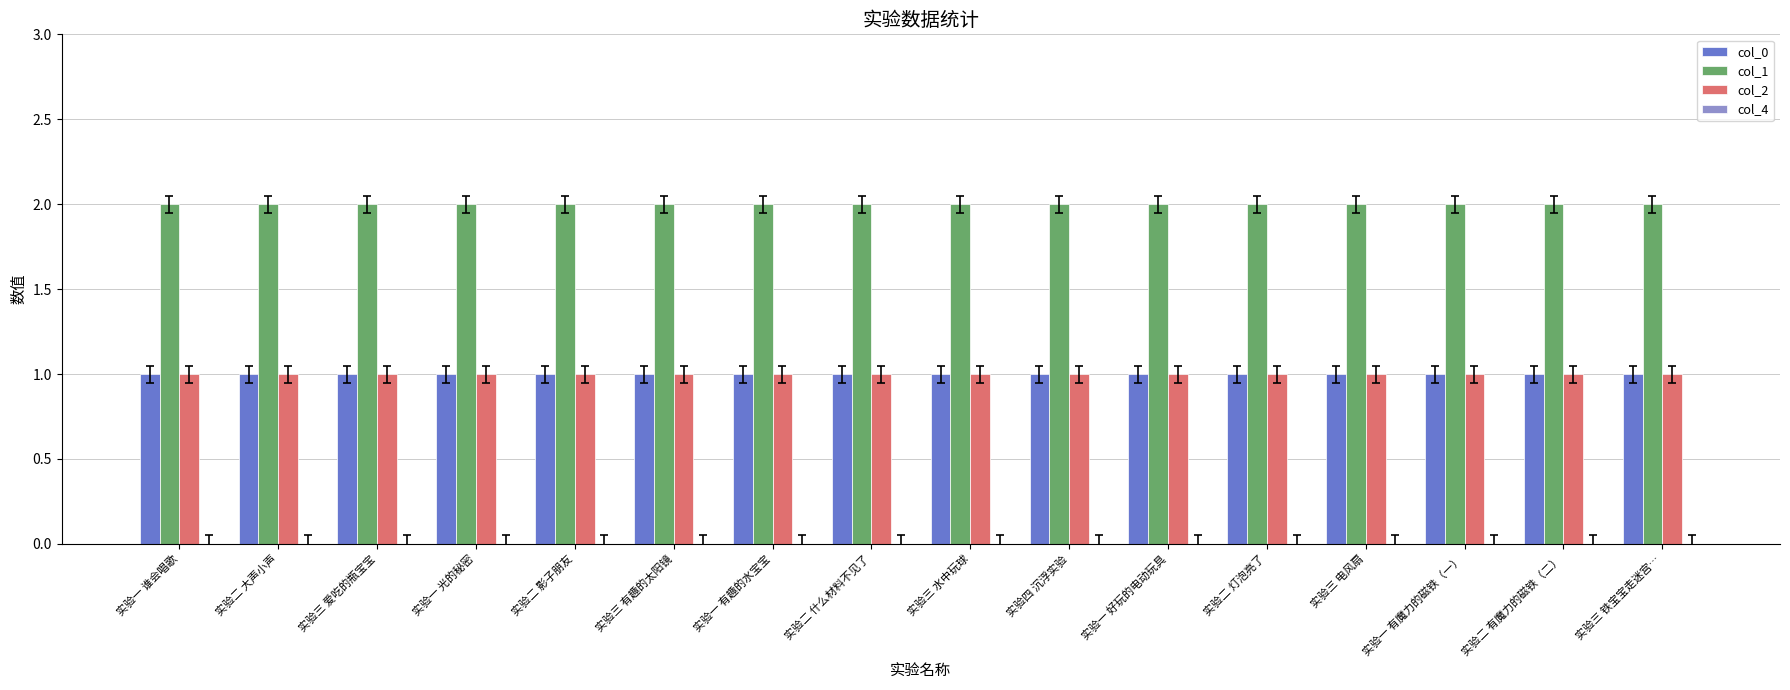

Is the value of col_1 at 实验四 沉浮实验 greater than the value of col_2 at 实验一 好玩的电动玩具?

Yes